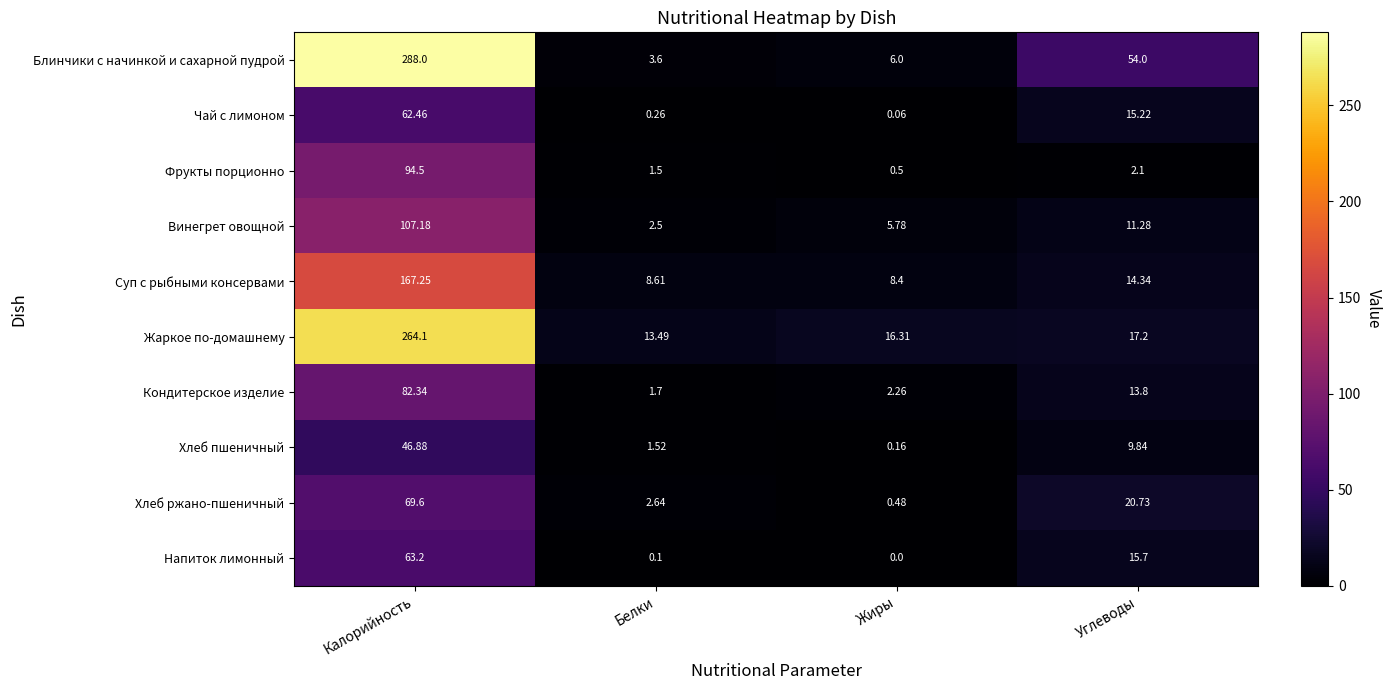

Which category has the highest value in the Хлеб ржано-пшеничный series?

Калорийность